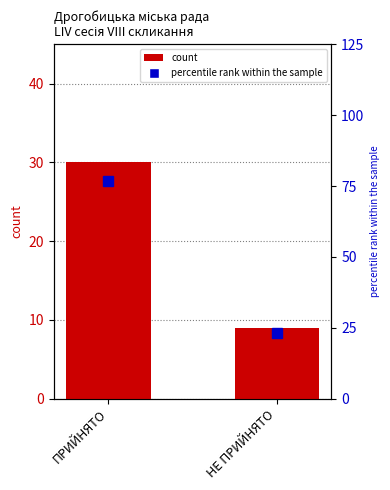

What is the label of the 1st bar from the right?

НЕ ПРИЙНЯТО